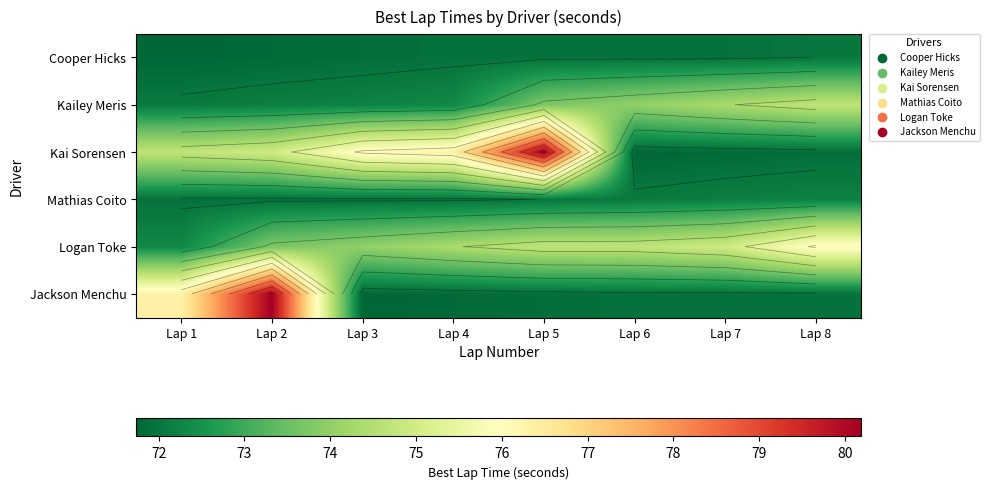

What is the average value of the Logan Toke series?

74.4